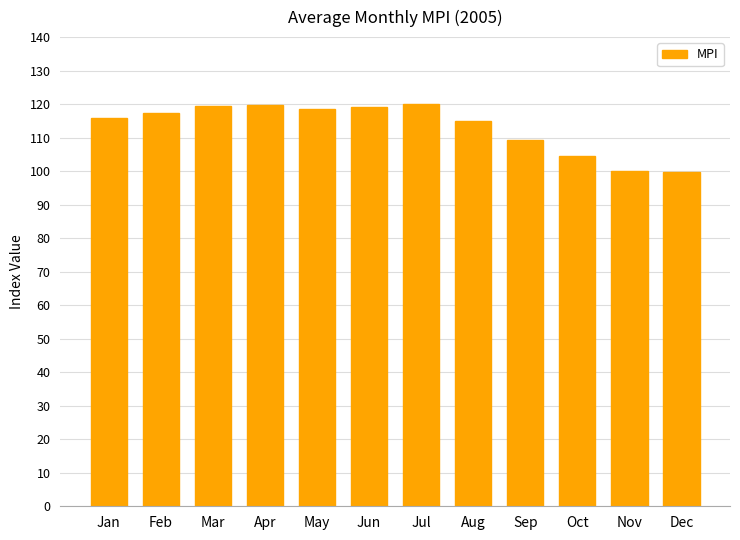

What is the difference between the maximum and minimum values?

20.2